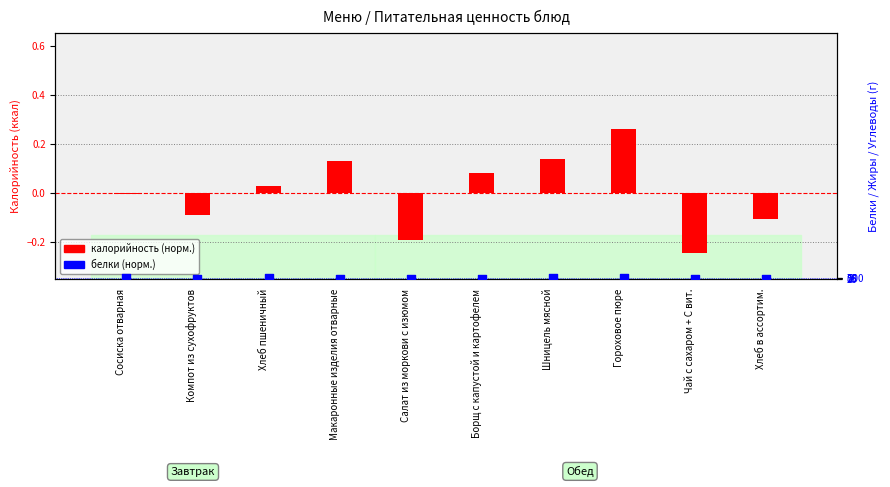

Is the value of калорийность (норм.) at Борщ с капустой и картофелем greater than the value of белки (норм.) at Сосиска отварная?

No